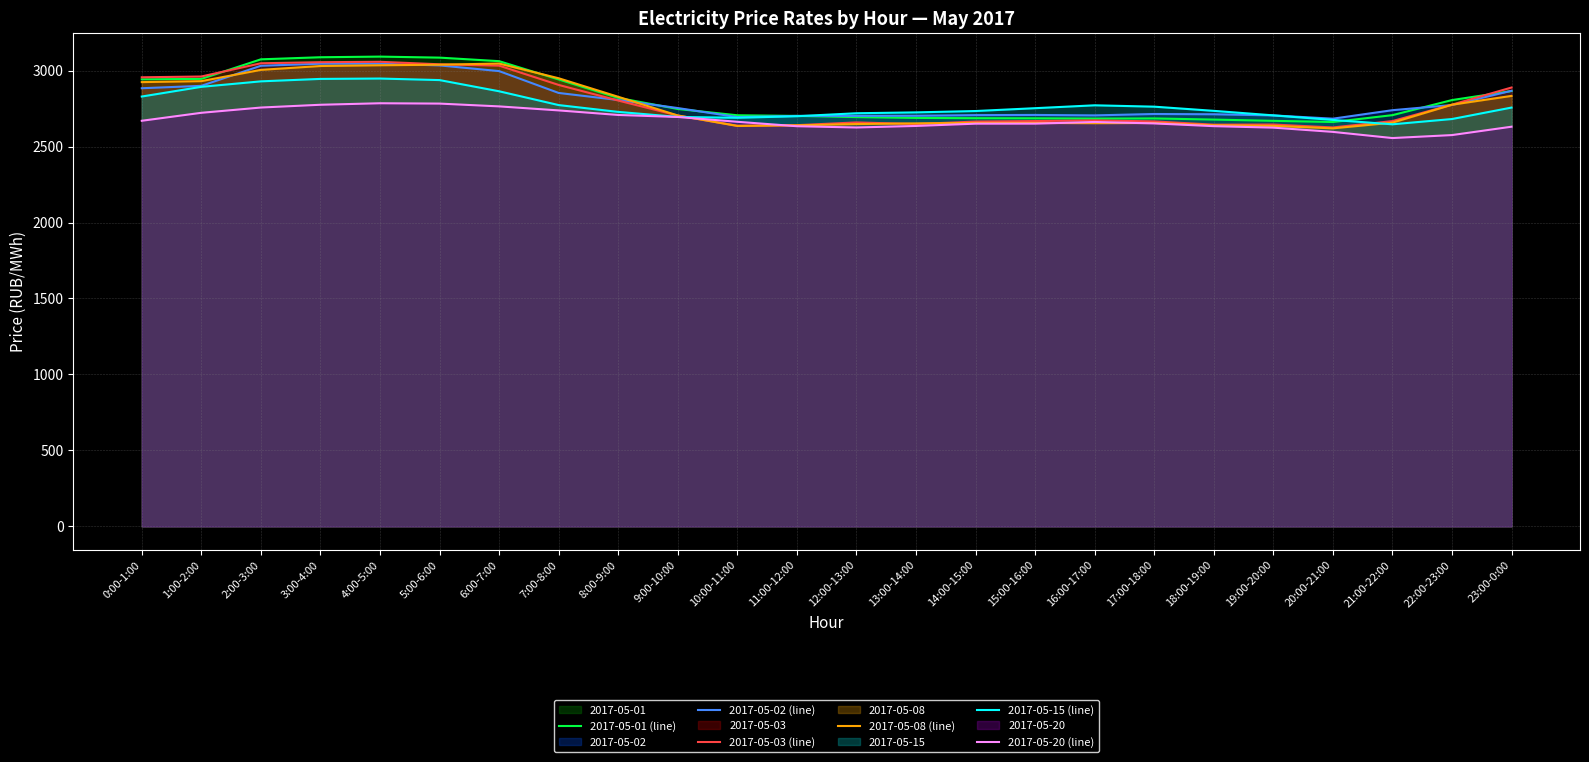

Rank the series at 16:00-17:00 from lowest to highest value.

2017-05-08 (line), 2017-05-20 (line), 2017-05-03 (line), 2017-05-01 (line), 2017-05-02 (line), 2017-05-15 (line)